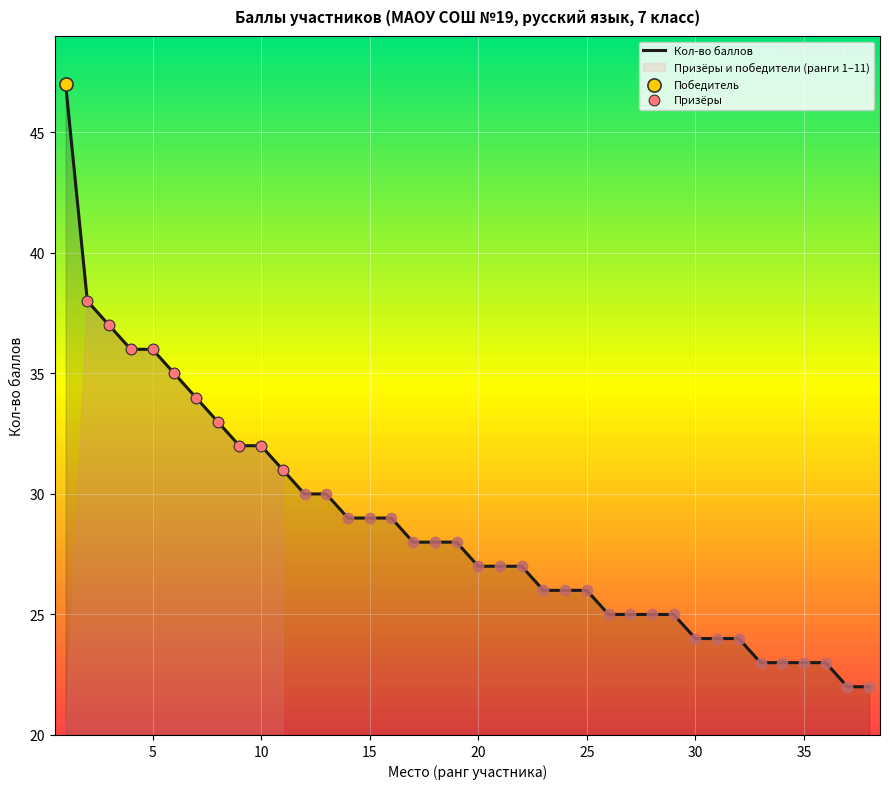

Which has a higher value, 14 or 4?

4